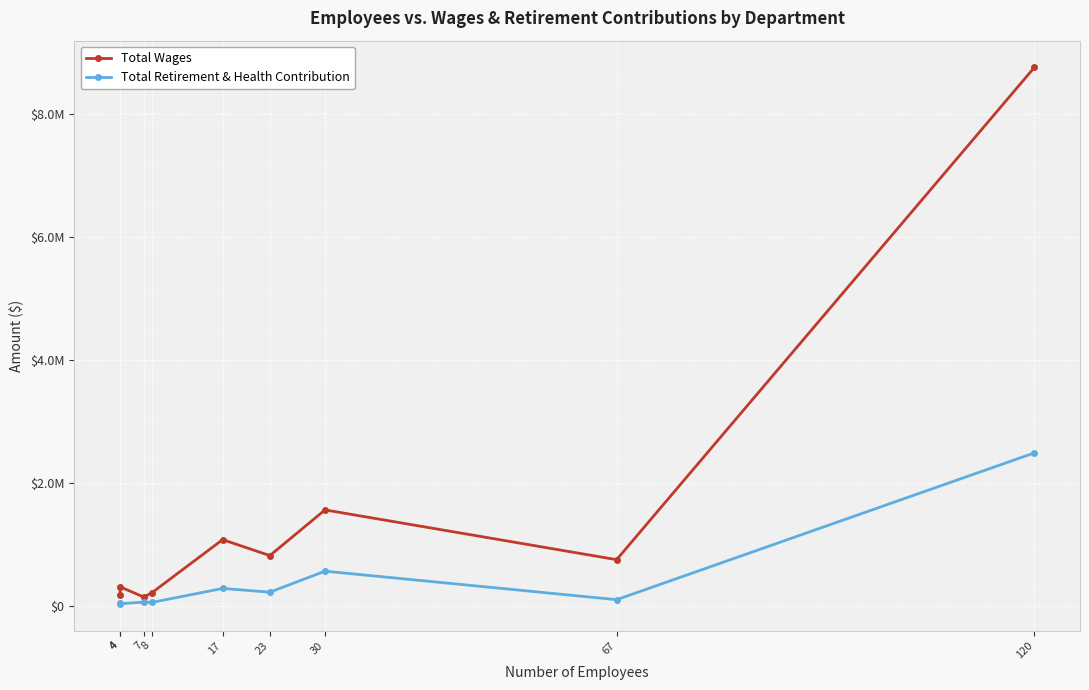

Between 8 and 23, which is larger?

23